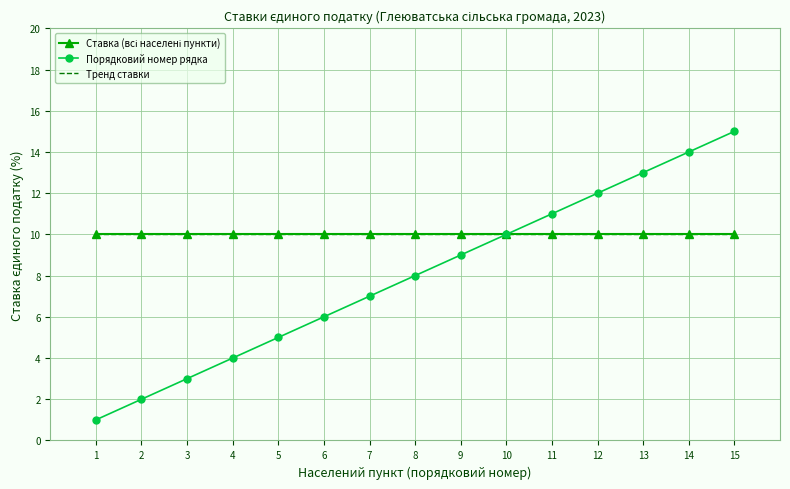

Reading right to left, extract all data points from this chart.

15	14	13	12	11	10	9	8	7	6	5	4	3	2	1